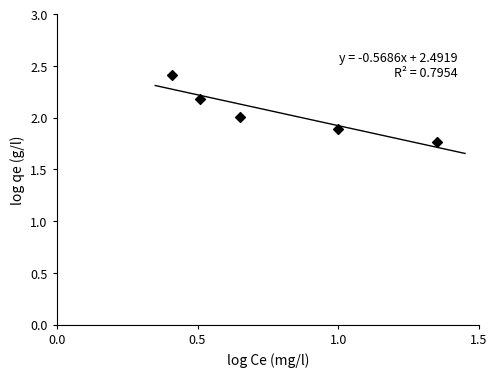

What is the average Y value?

2.1